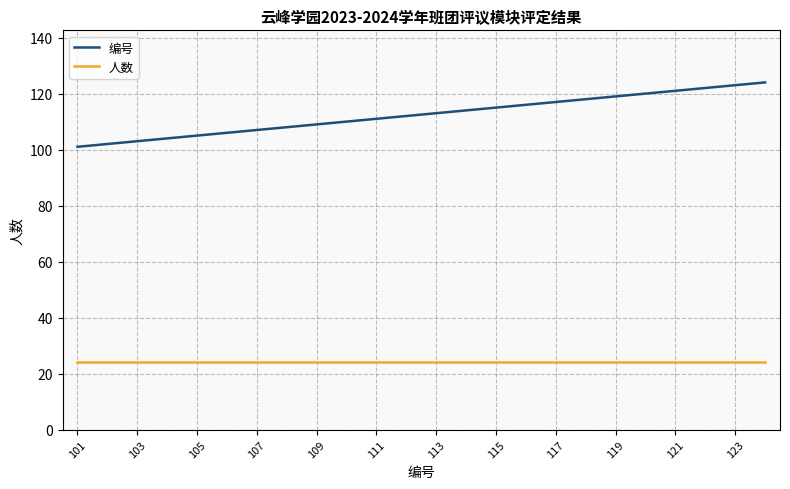

Which series has the widest spread of values?

编号